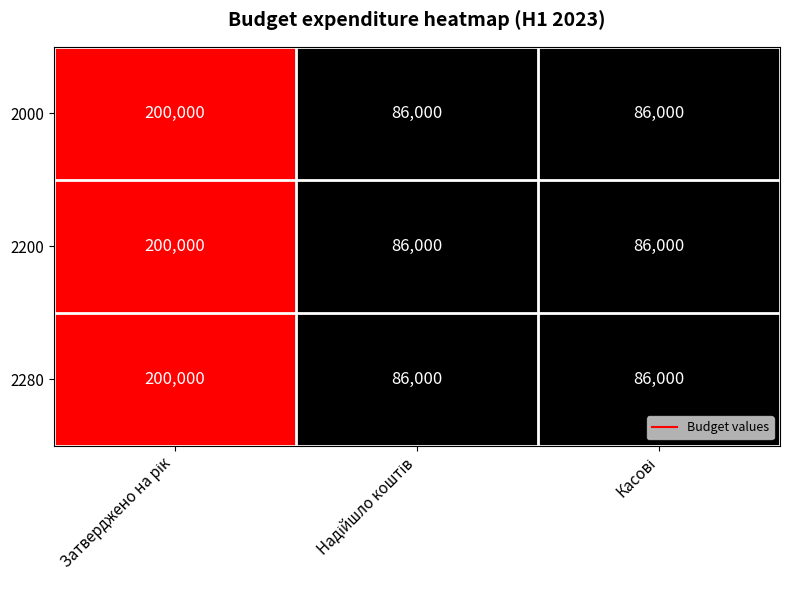

What is the greatest value displayed?

200000